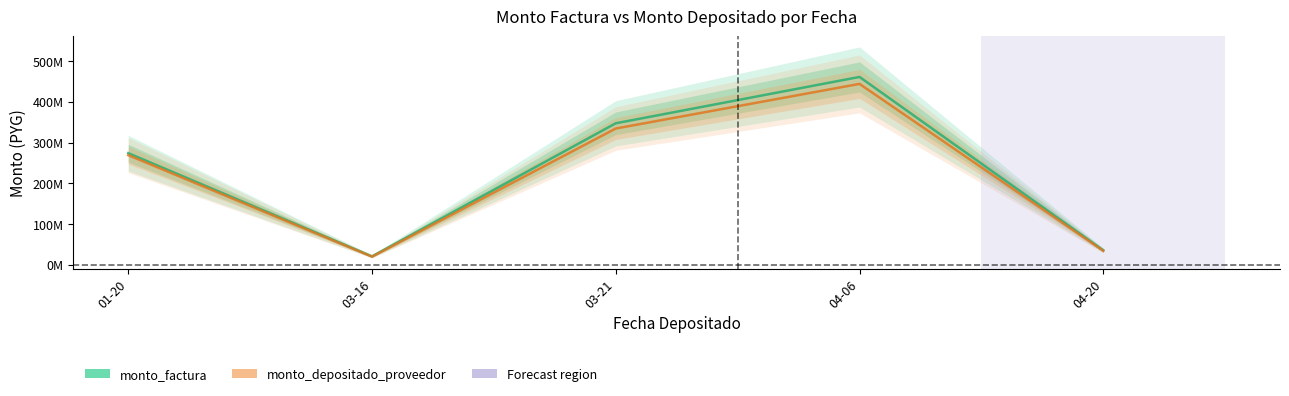

How many lines are shown in the chart?

2